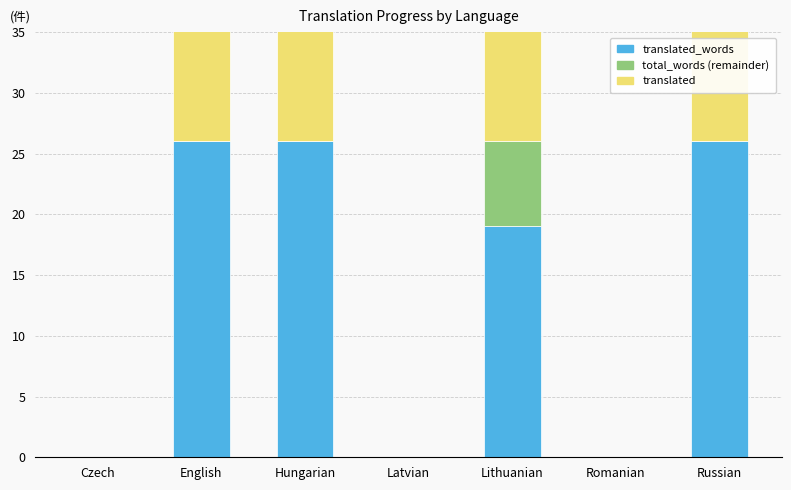

Reading left to right, transcribe all the data shown in this chart.

translated_words: 0	26	26	0	19	0	26
total_words (remainder): 0	0	0	0	7	0	0
translated: 0	20	20	0	17	0	20